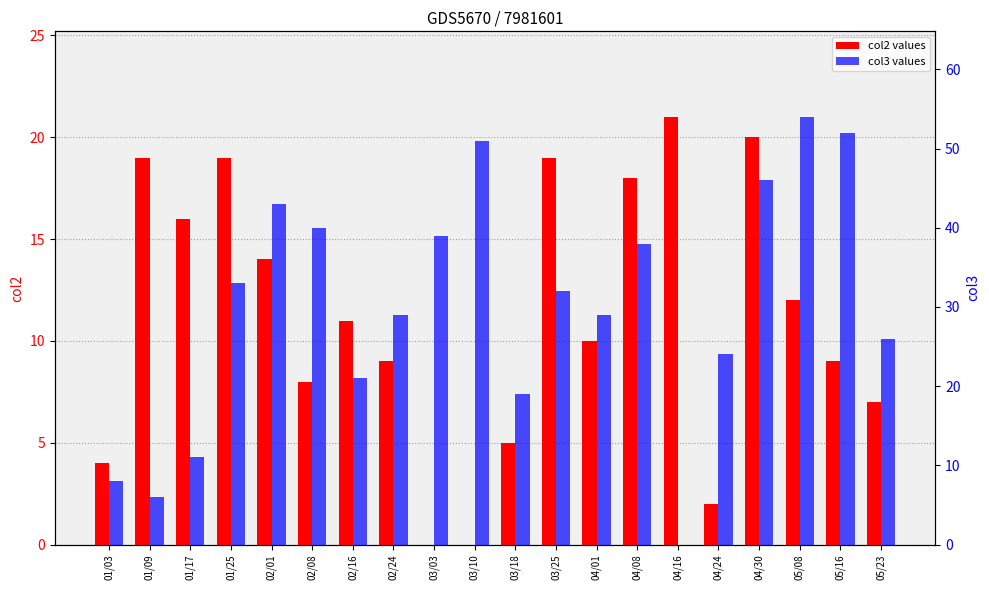

Which series has the largest total across all categories?

col3 values